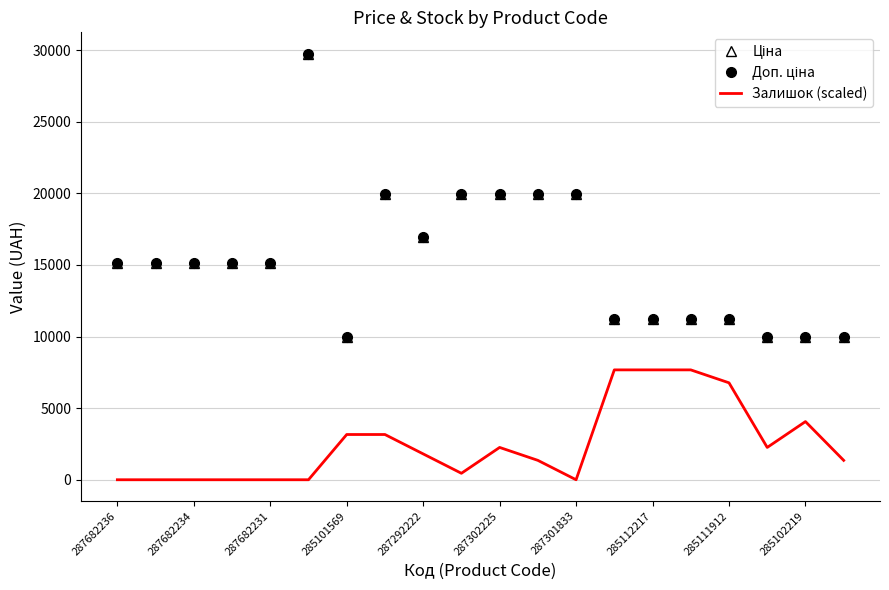

What are all the series names shown in the legend?

Ціна, Доп. ціна, Залишок (scaled)